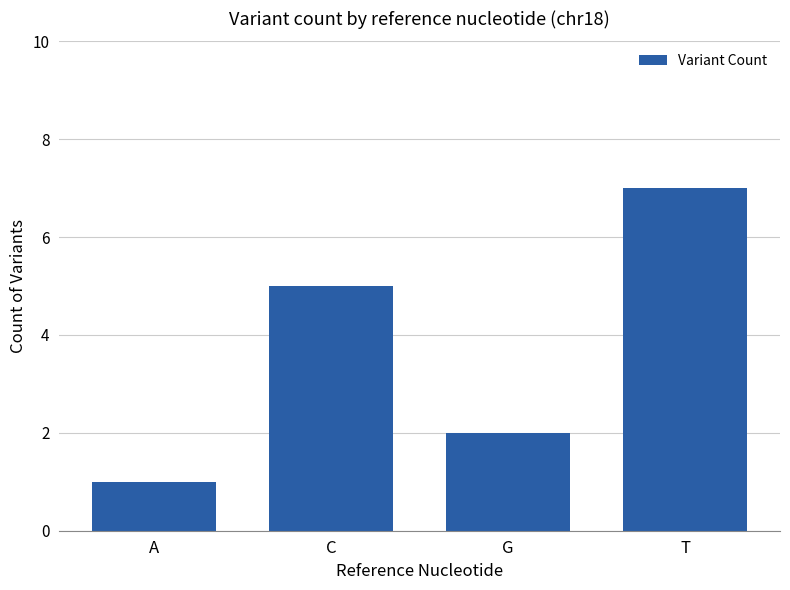

What is the difference between the maximum and second lowest values?

5